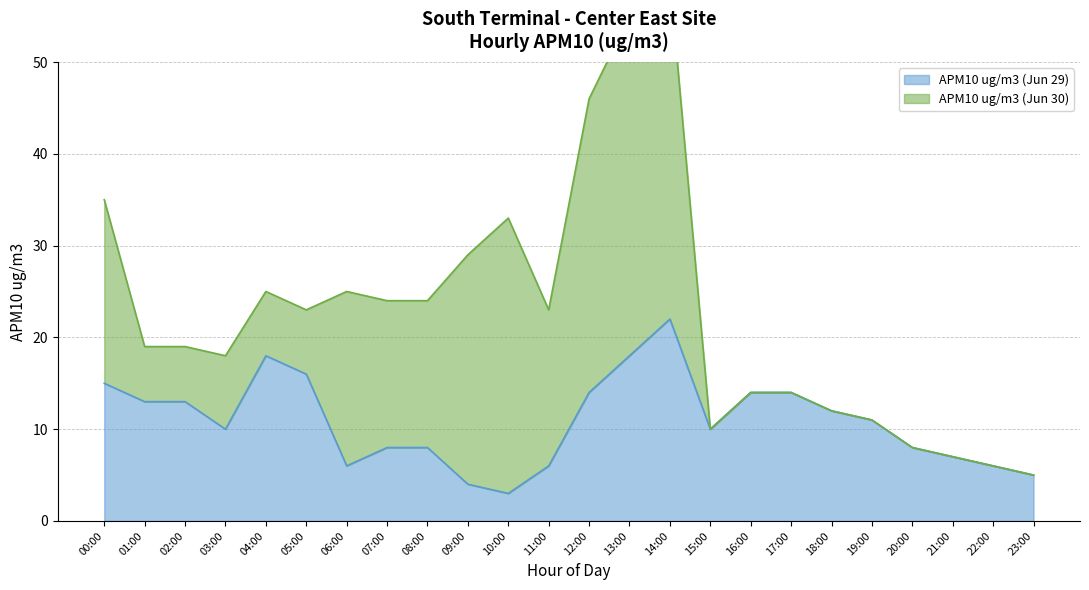

What is the sum of all values?

261